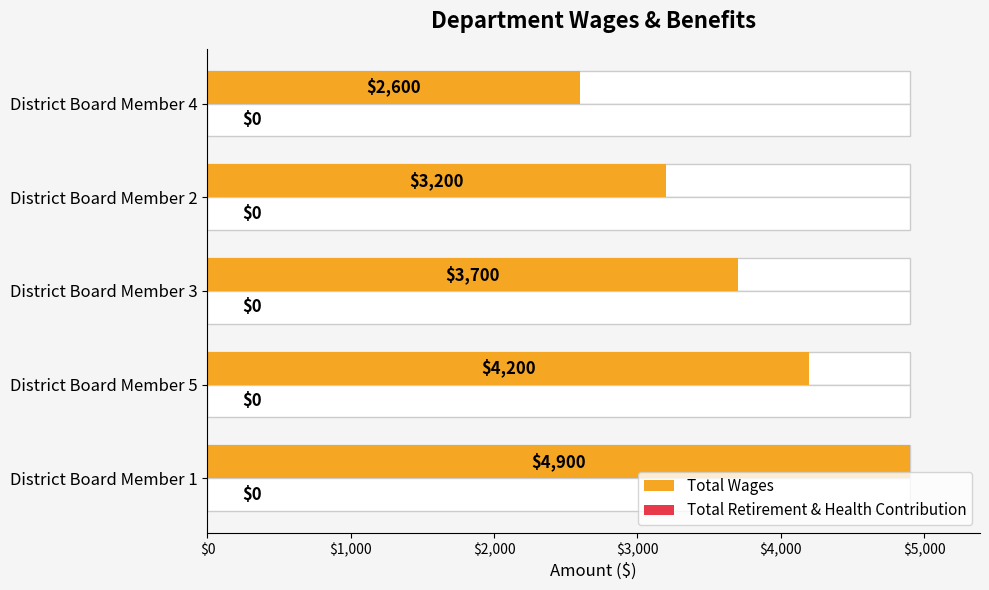

What is the difference between the maximum and minimum values in the Total Wages series?

2300.0